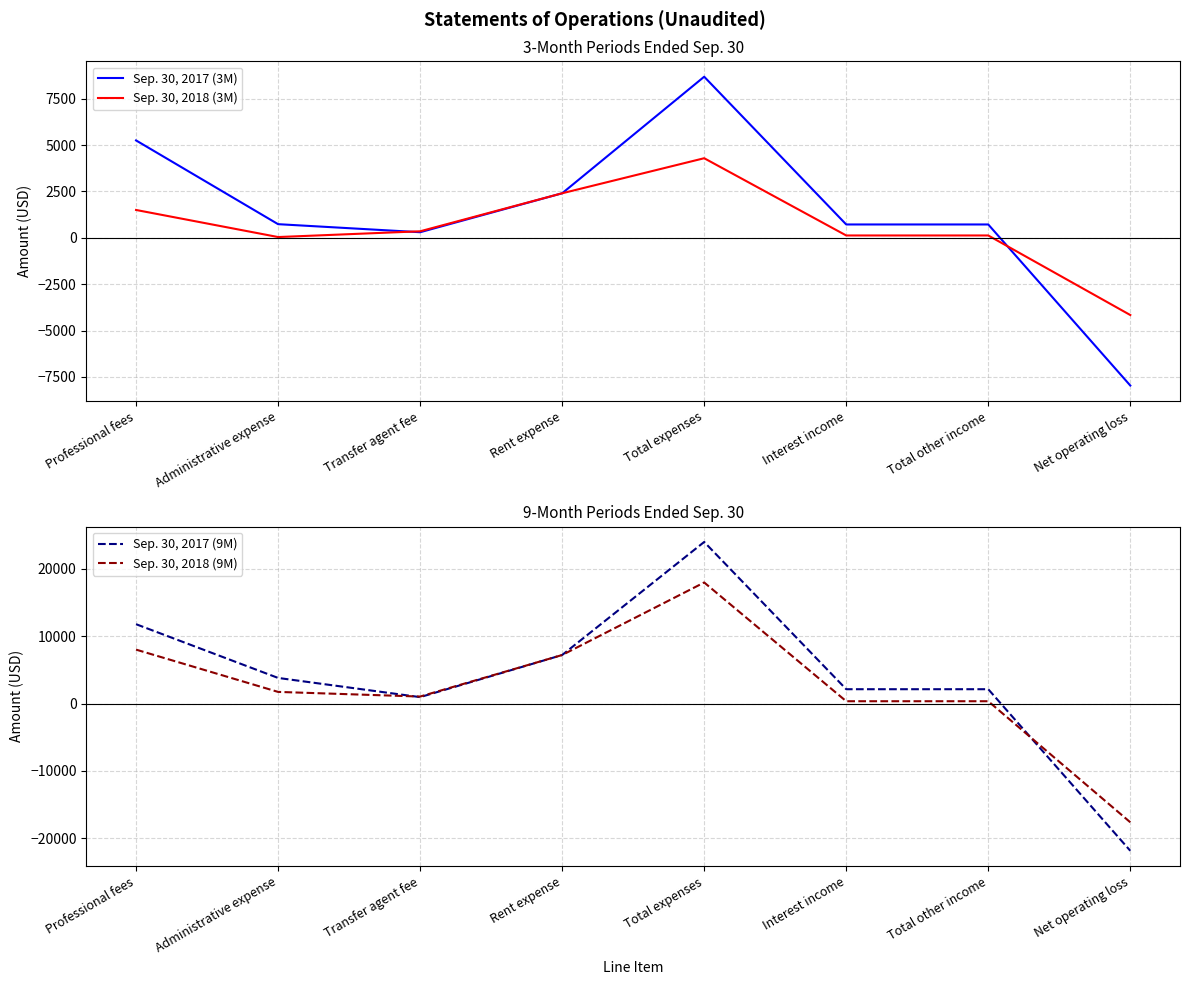

What is the sum of the Sep. 30, 2017 (3M) values at Rent expense and Total other income?

3118